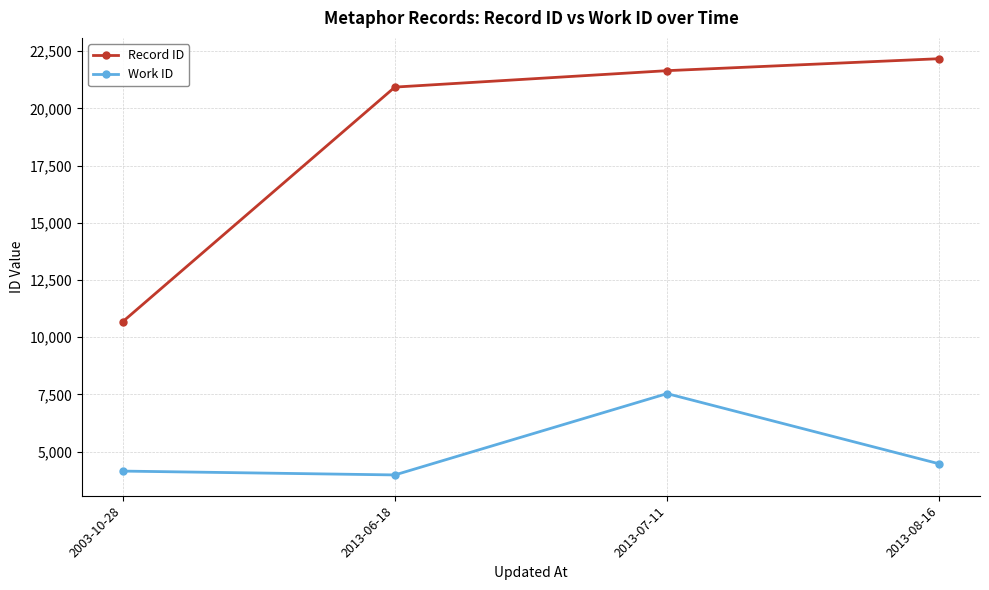

Reading left to right, transcribe all the data shown in this chart.

Record ID: 2003-10-28=10680	2013-06-18=20933	2013-07-11=21651	2013-08-16=22174
Work ID: 2003-10-28=4151	2013-06-18=3983	2013-07-11=7537	2013-08-16=4469